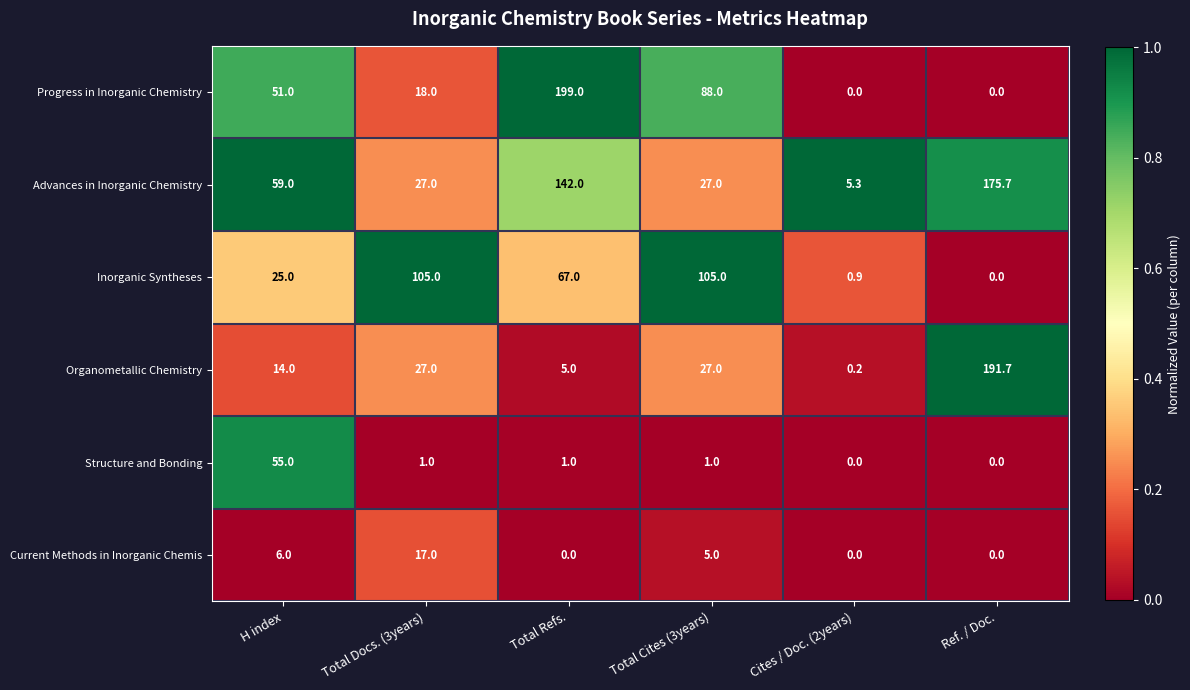

What is the maximum value for Current Methods in Inorganic Chemis?

17.0